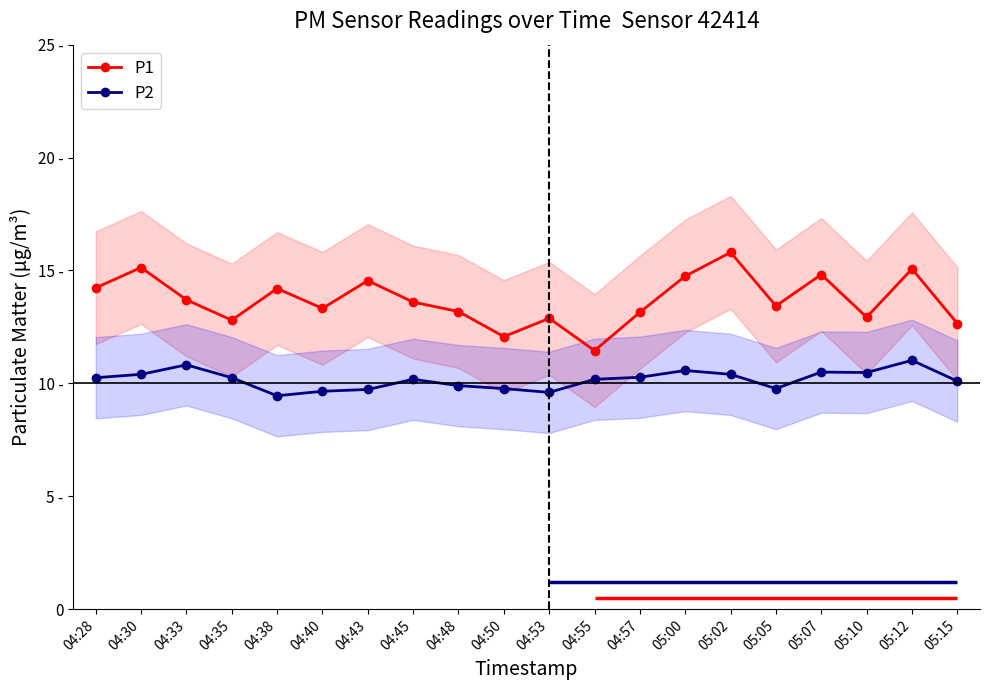

How many data points in P2 are less than 10?

7